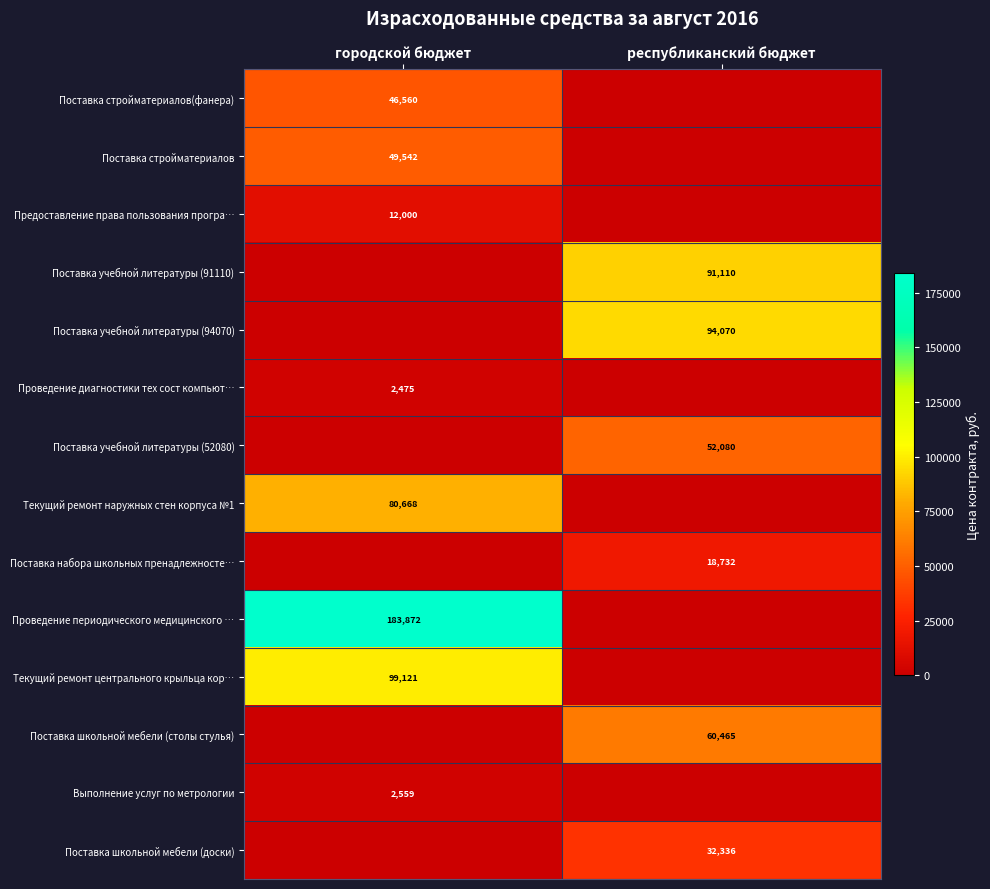

Is the value of Проведение диагностики тех сост компьют… at городской бюджет greater than the value of Поставка набора школьных пренадлежносте… at республиканский бюджет?

No